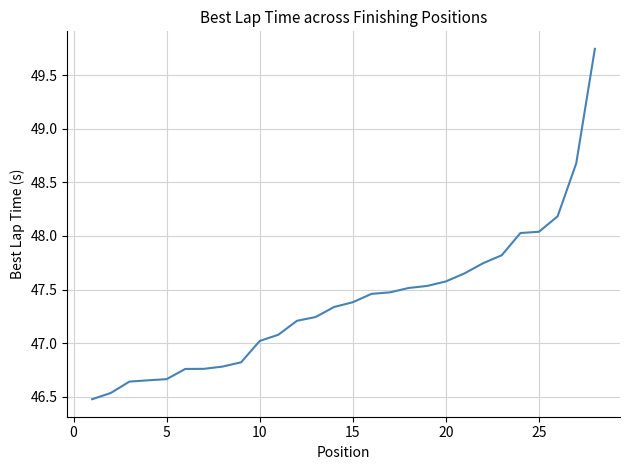

What is the average value?

47.4